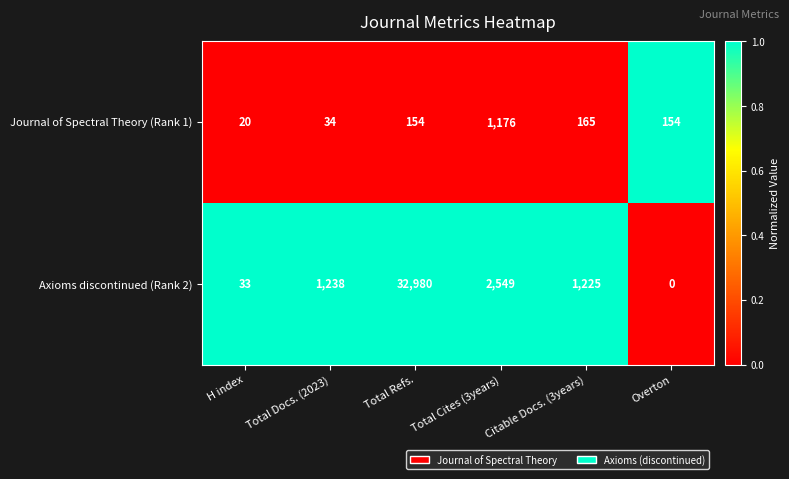

The Axioms discontinued (Rank 2) series shows 2549 at Total Cites (3years). True or false?

True